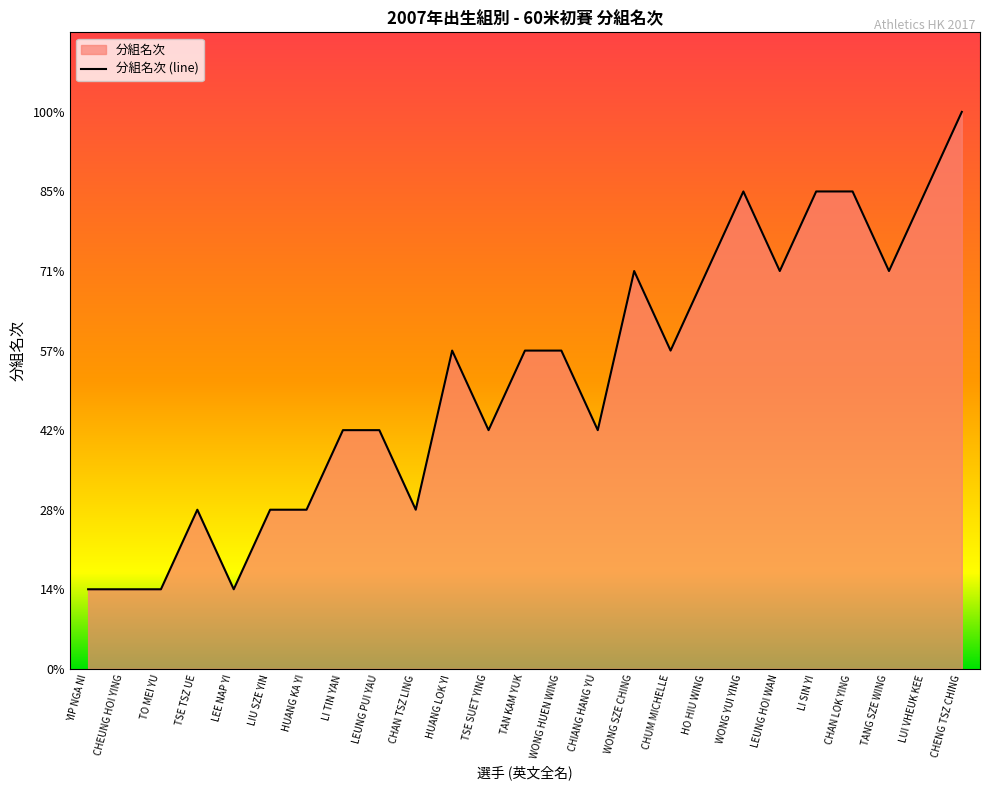

How many distinct data groups are displayed?

1